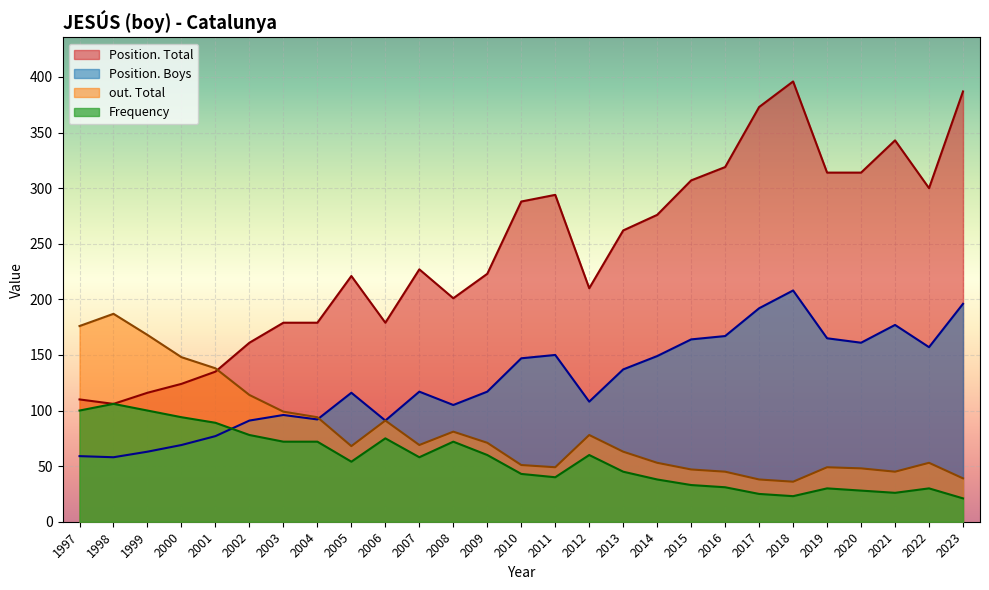

True or false: out. Total and Position. Total intersect in this chart.

True